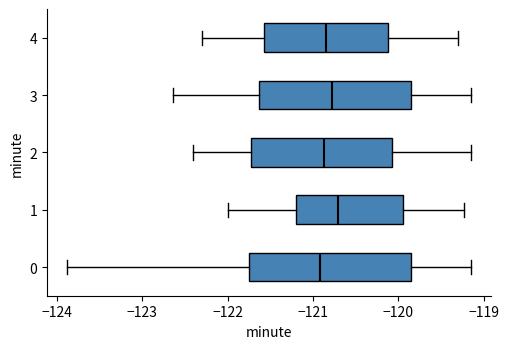

Which box is the widest, from its left edge to its right edge?

0